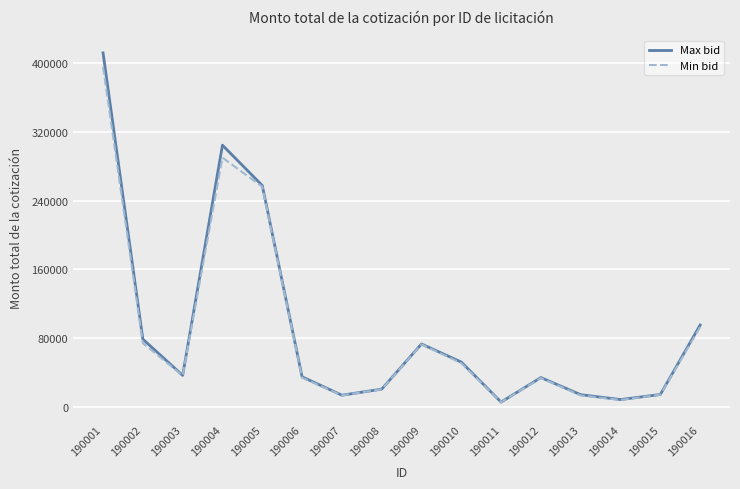

Which series changed the most between 190001 and 190012?

Max bid